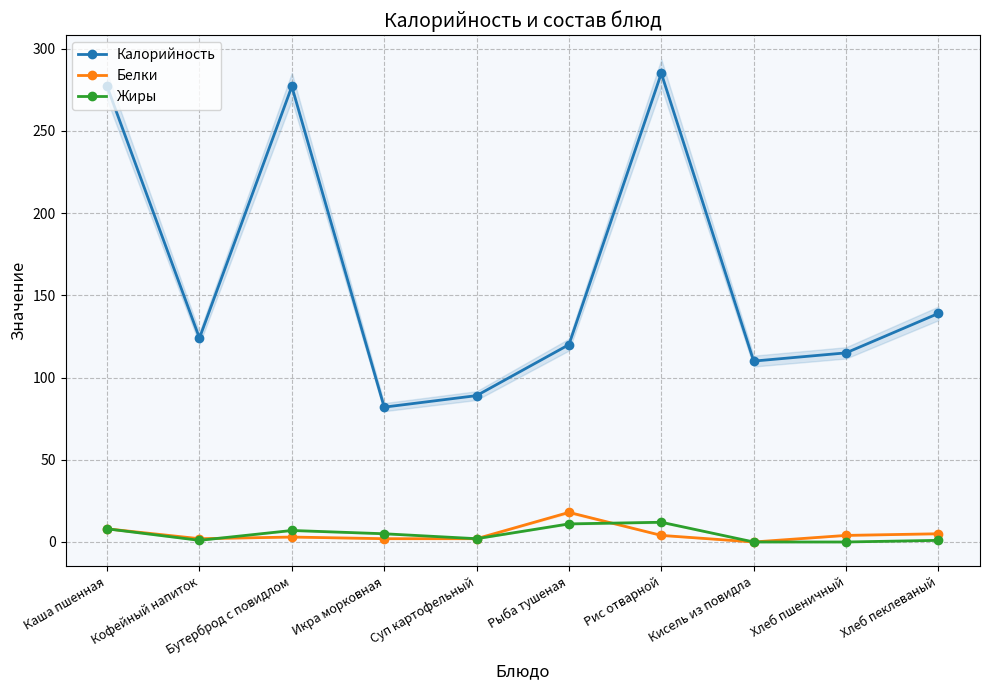

At which label is Жиры closest to 6?

Бутерброд с повидлом